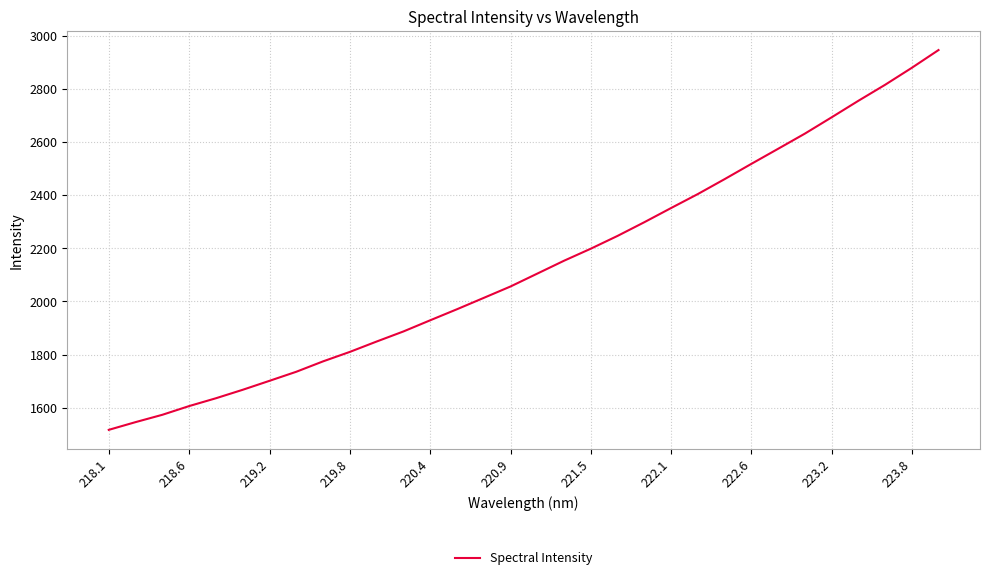

What is the minimum value shown in the chart?

1516.6